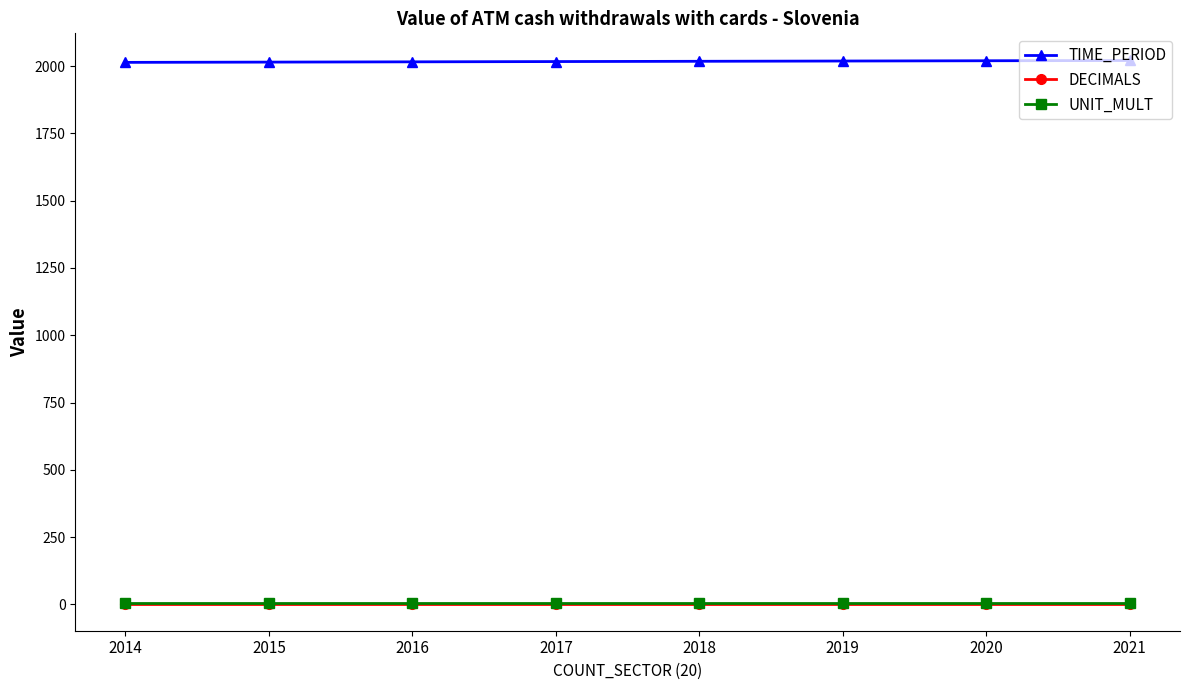

What is the value of the UNIT_MULT point at the 3rd from the left?

6